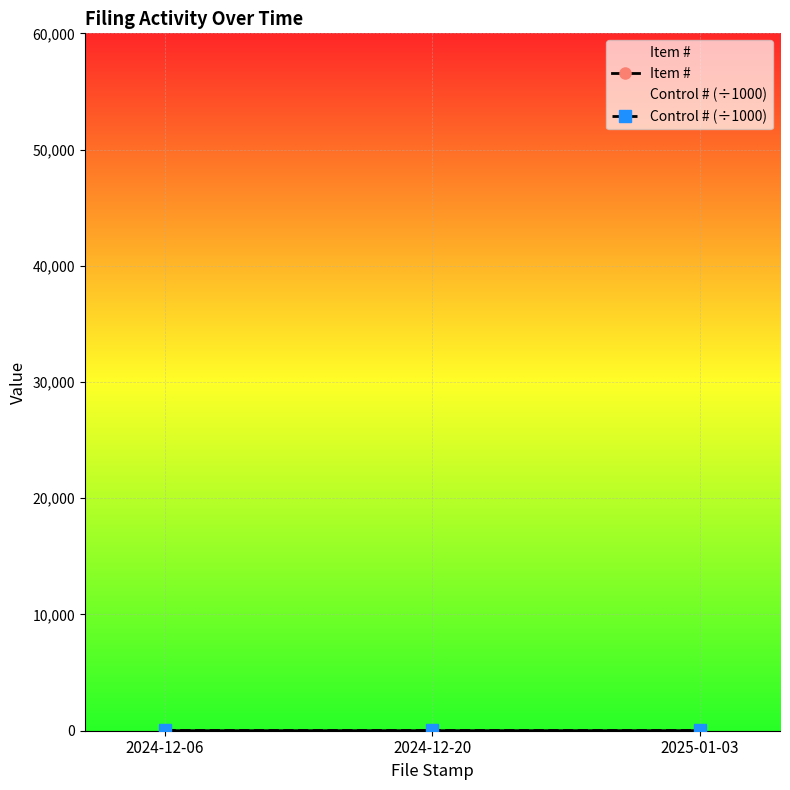

What position from the right is 2024-12-06?

3